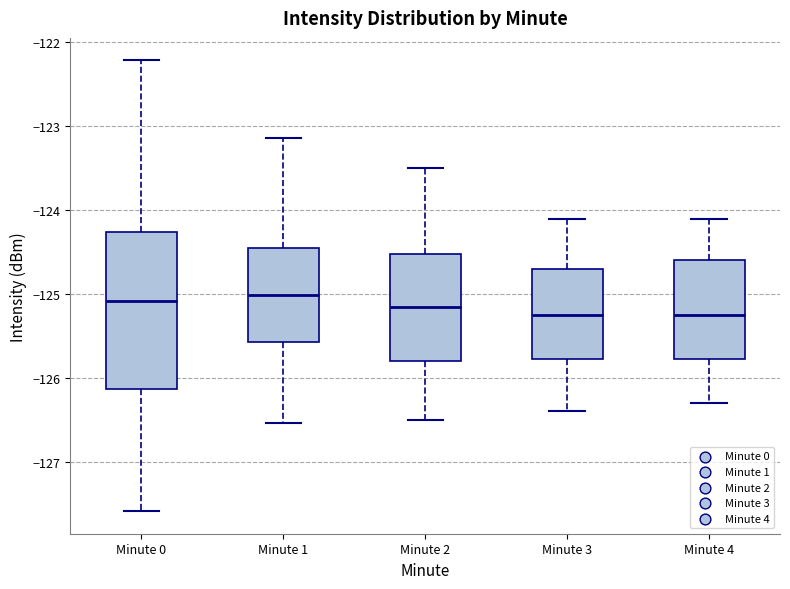

Reading left to right, read every box against the y-axis: the position of its median line, the range the box covers, and the ends of its whiskers. The values are not printed on the chart, so give them approximately, as read against the axis.

Minute 0: median -125.1, box -126.1 to -124.3, whiskers -127.6 to -122.2
Minute 1: median -125.0, box -125.6 to -124.4, whiskers -126.5 to -123.1
Minute 2: median -125.1, box -125.8 to -124.5, whiskers -126.5 to -123.5
Minute 3: median -125.2, box -125.8 to -124.7, whiskers -126.4 to -124.1
Minute 4: median -125.2, box -125.8 to -124.6, whiskers -126.3 to -124.1